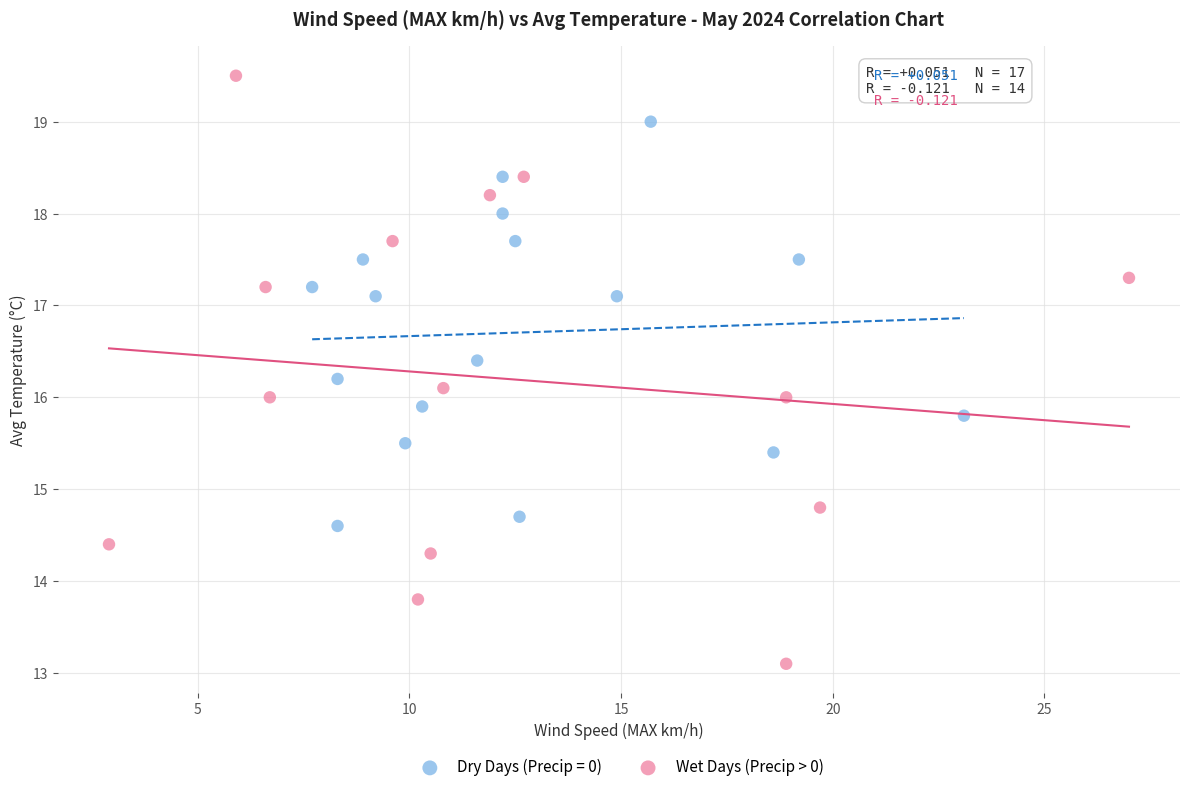

Which series has the widest spread of Y values?

Wet Days (Precip > 0)